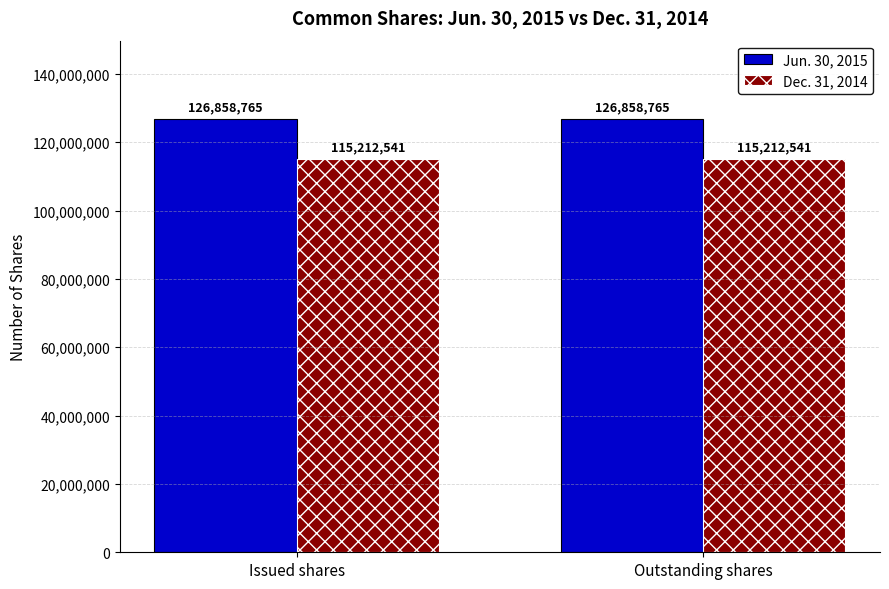

The Jun. 30, 2015 series shows 212451508 at Issued shares. True or false?

False